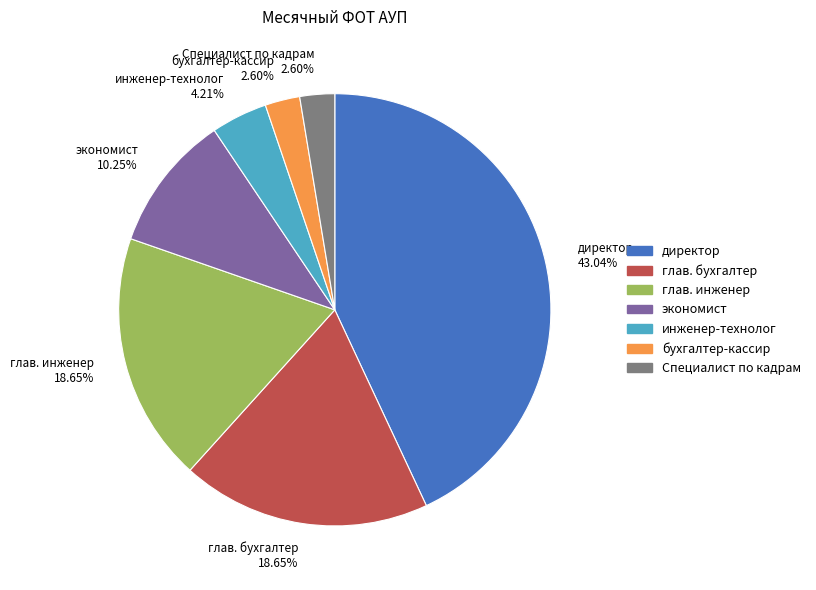

Approximately how many times larger is the value at экономист compared to инженер-технолог?

2.4